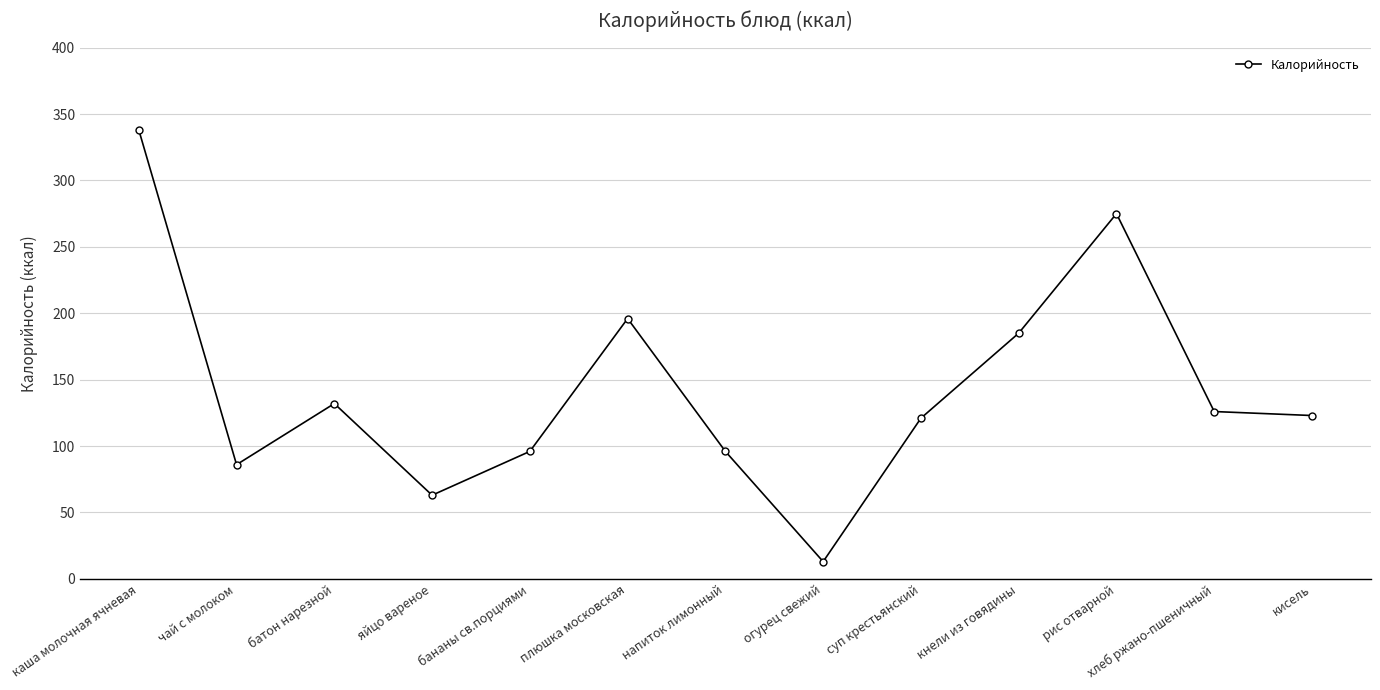

What is the maximum value shown in the chart?

338